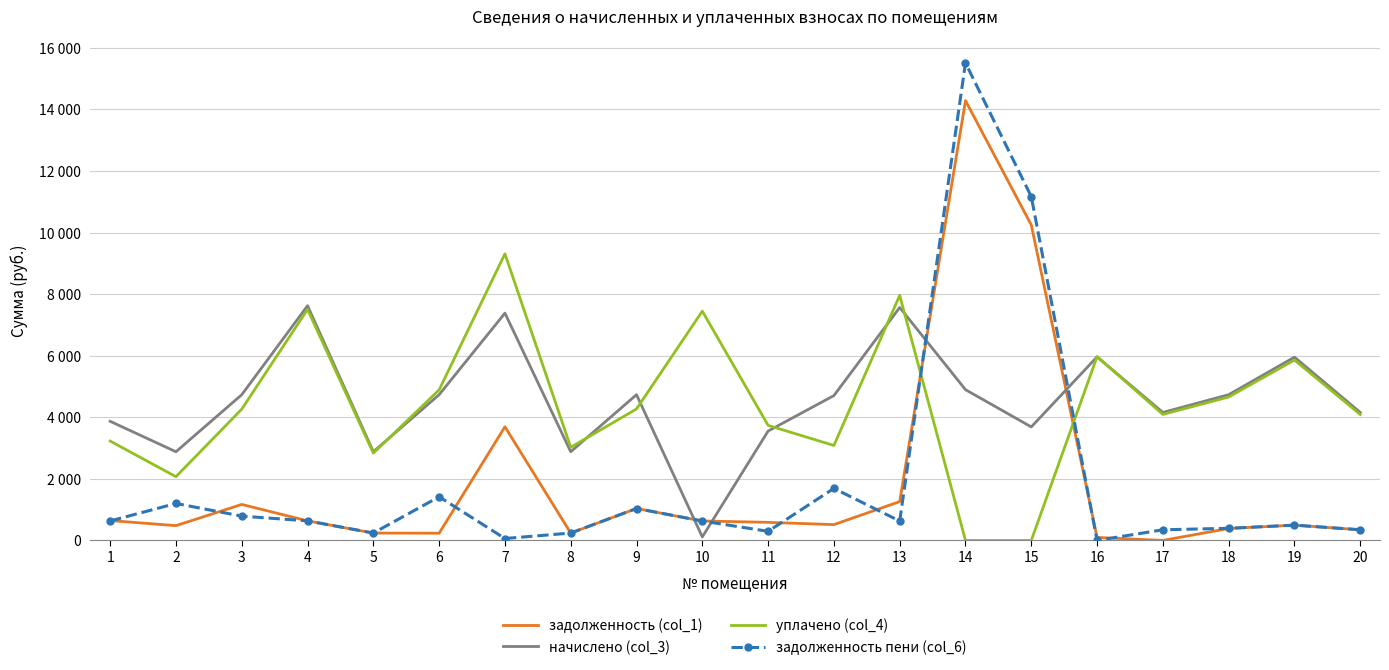

The задолженность пени (col_6) series shows 2096.7 at 2. True or false?

False